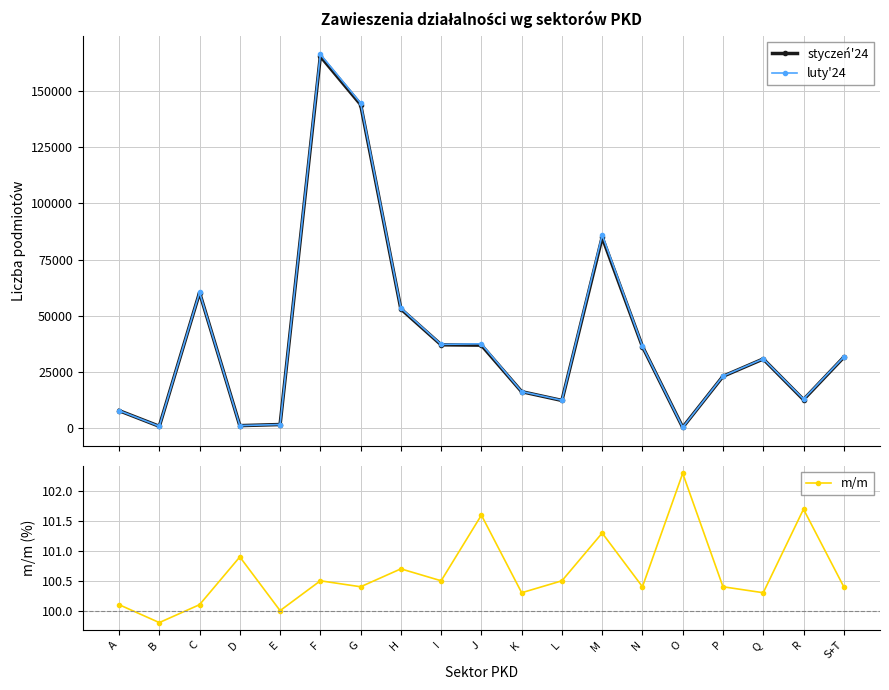

How many series are shown in this chart?

3